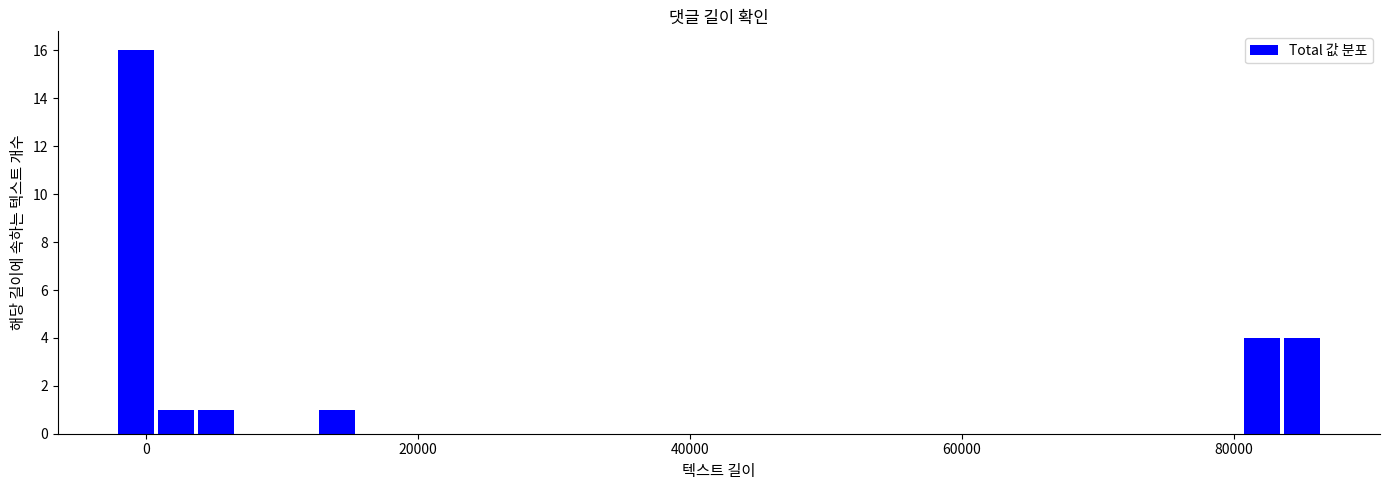

Read against the x-axis, roughly where is the centre of the tallest bar?

0